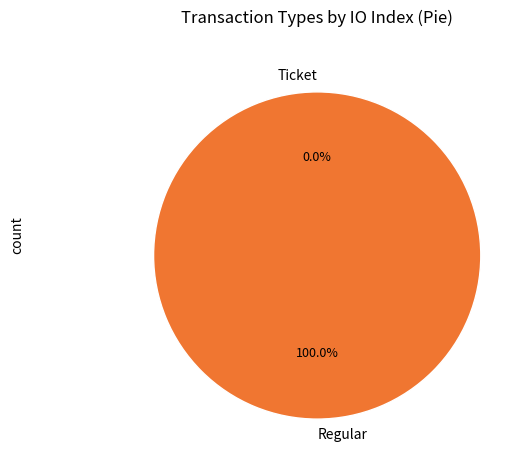

Do Ticket and Regular together represent more than half of the pie?

Yes